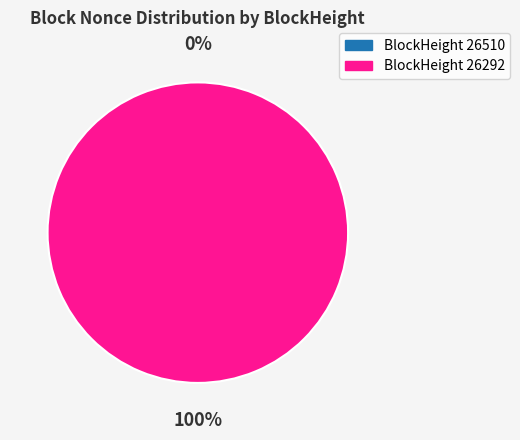

What percentage is the 26292 slice, to the nearest percent?

100%